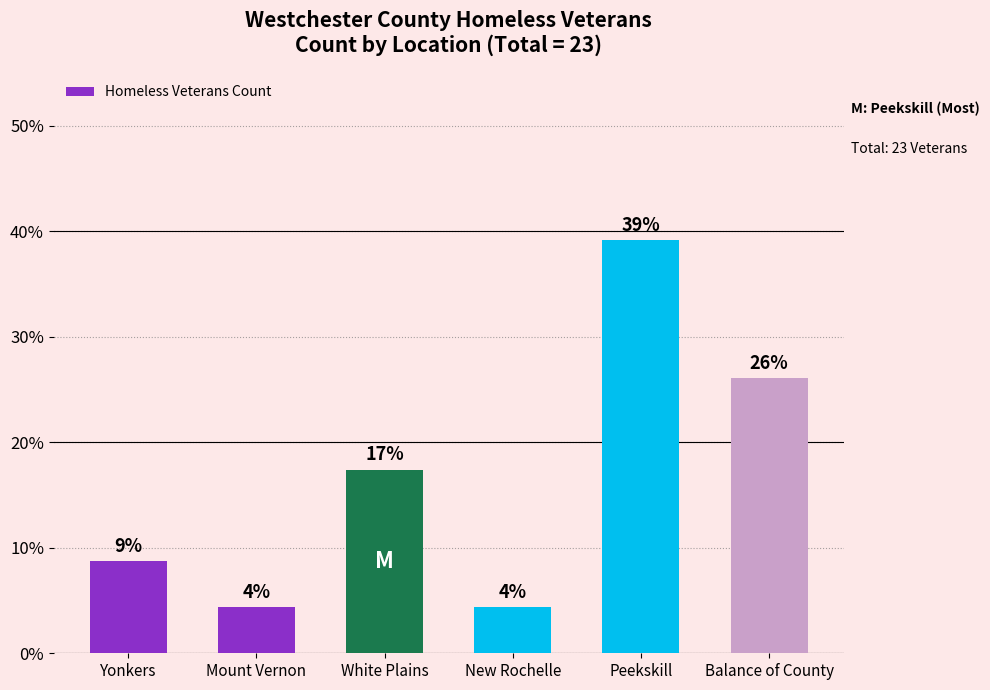

What is the difference between the maximum and minimum values?

34.8